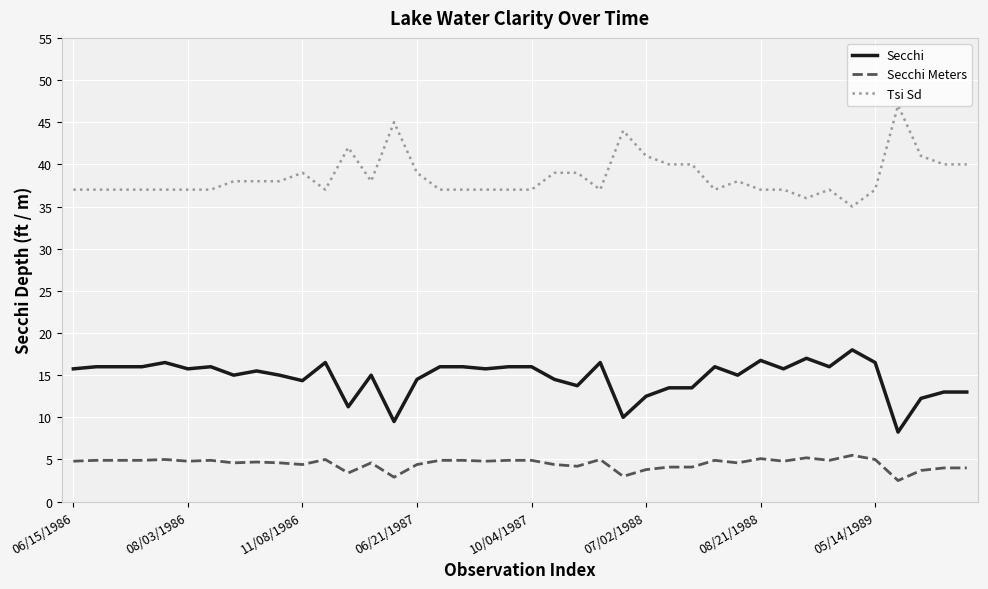

True or false: Secchi and Tsi Sd cross at least once.

False